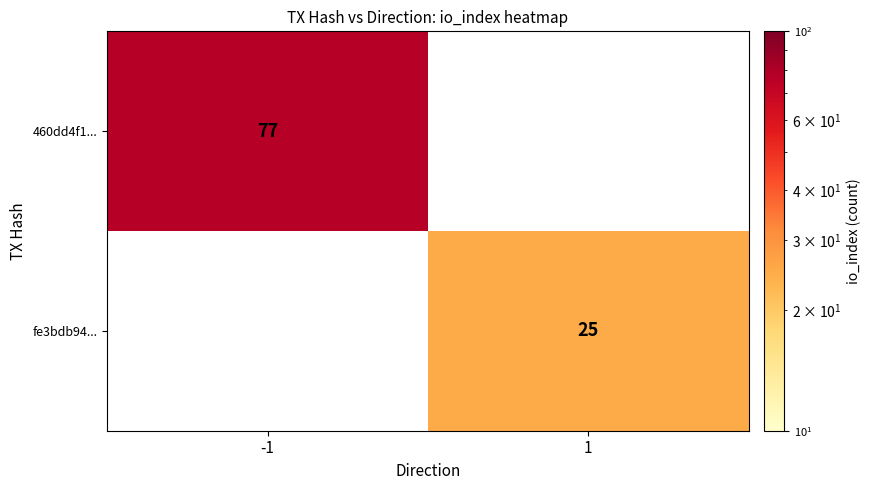

Which has a higher value, 1 or -1?

-1